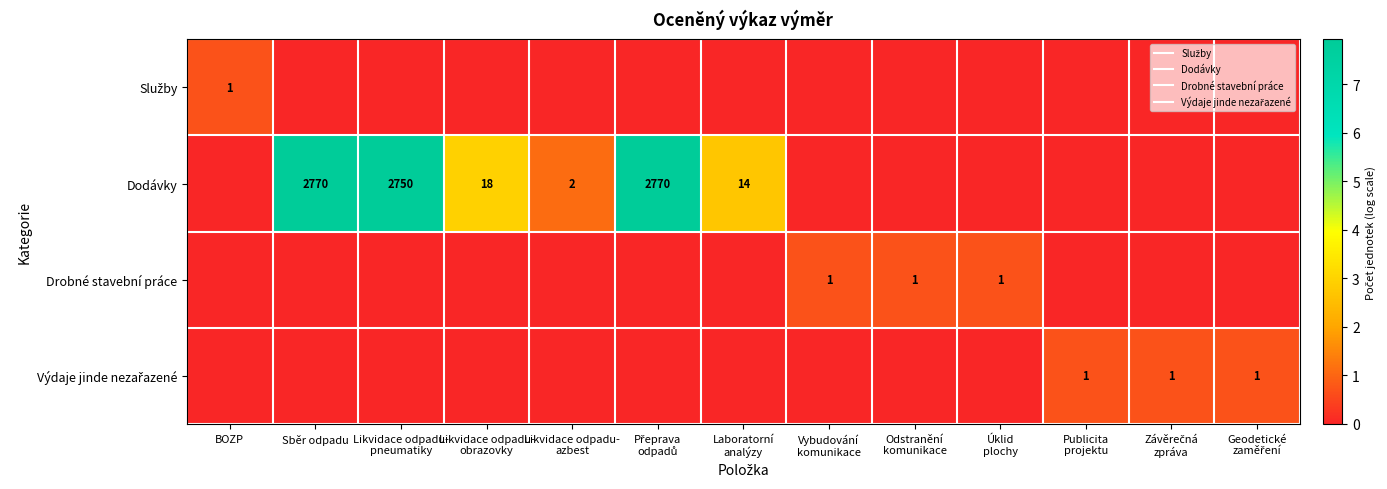

How many values in Dodávky are above zero?

6